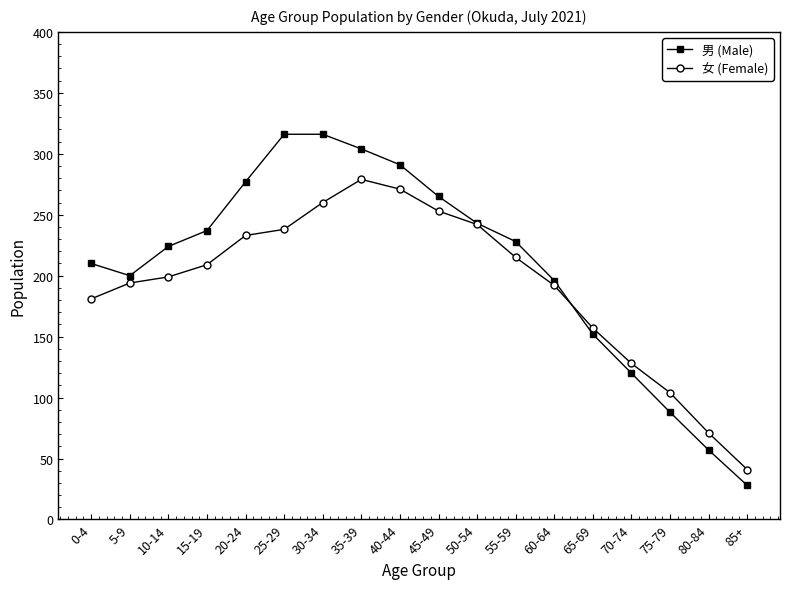

Is it true that 男 (Male) equals 65 at 70-74?

False